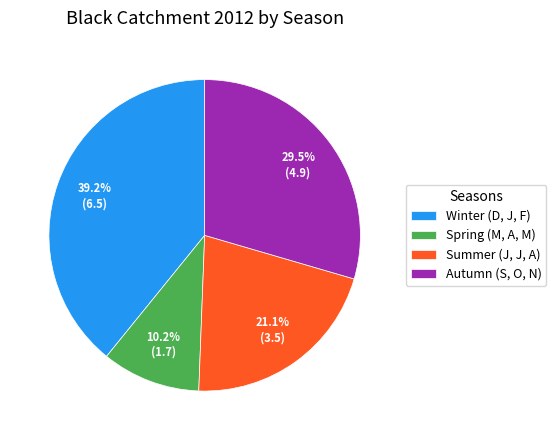

True or false: Spring (M, A, M) accounts for 10% of the total.

True